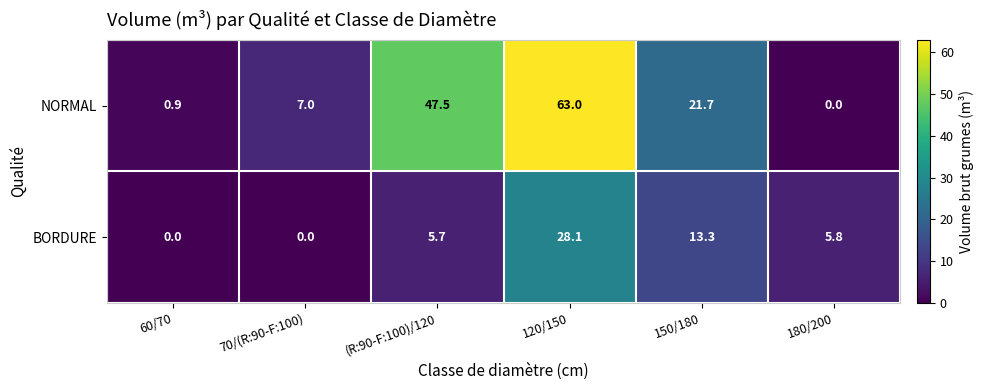

True or false: NORMAL has a value of 7.0 at 70/(R:90-F:100).

True